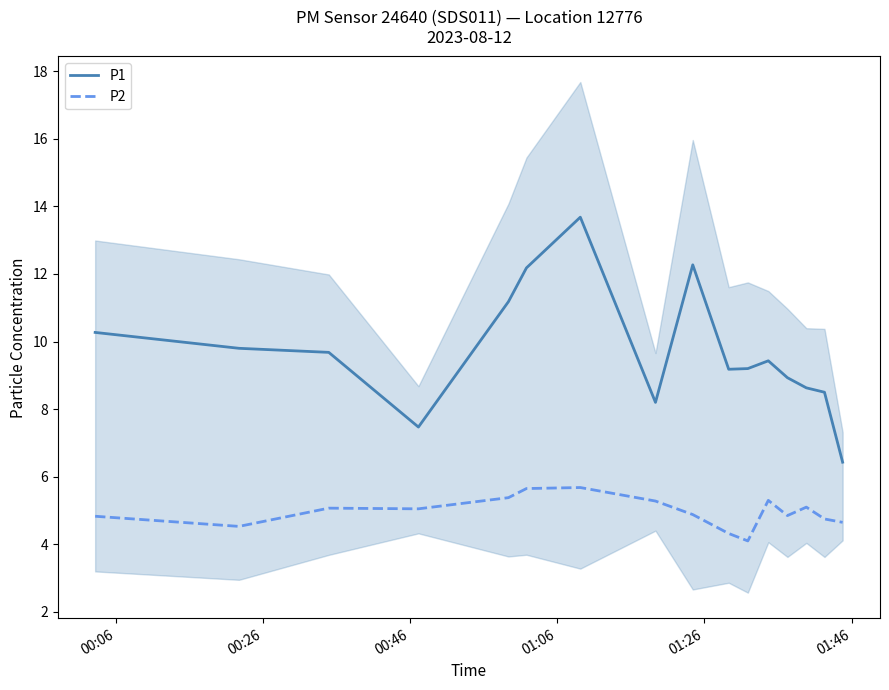

What is the lowest value of the P2 series?

4.1